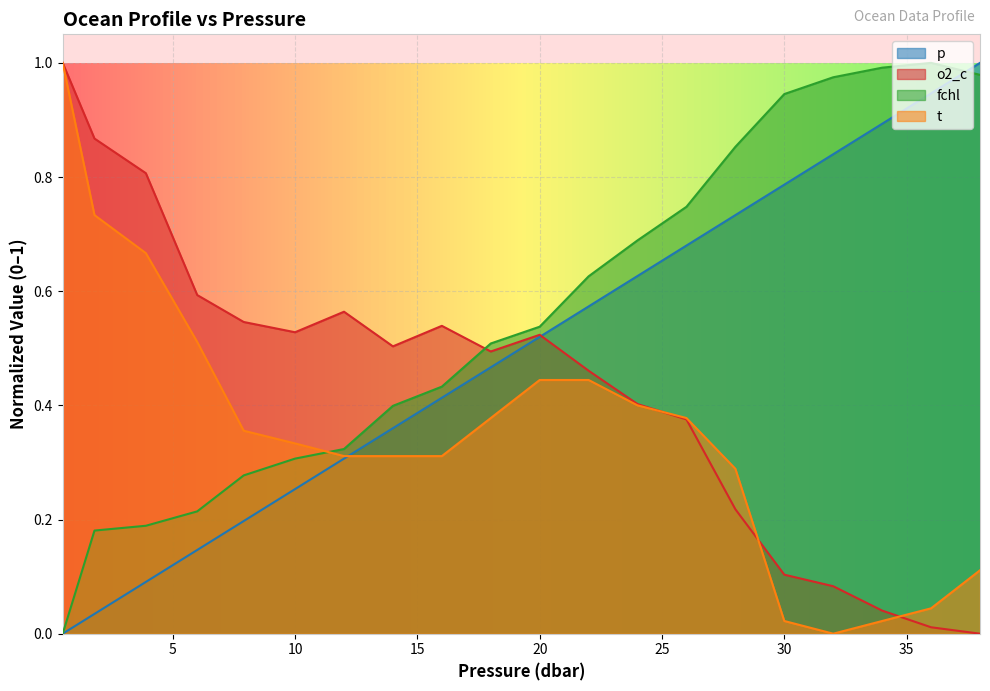

The fchl series shows 0.7 at 16.0. True or false?

False